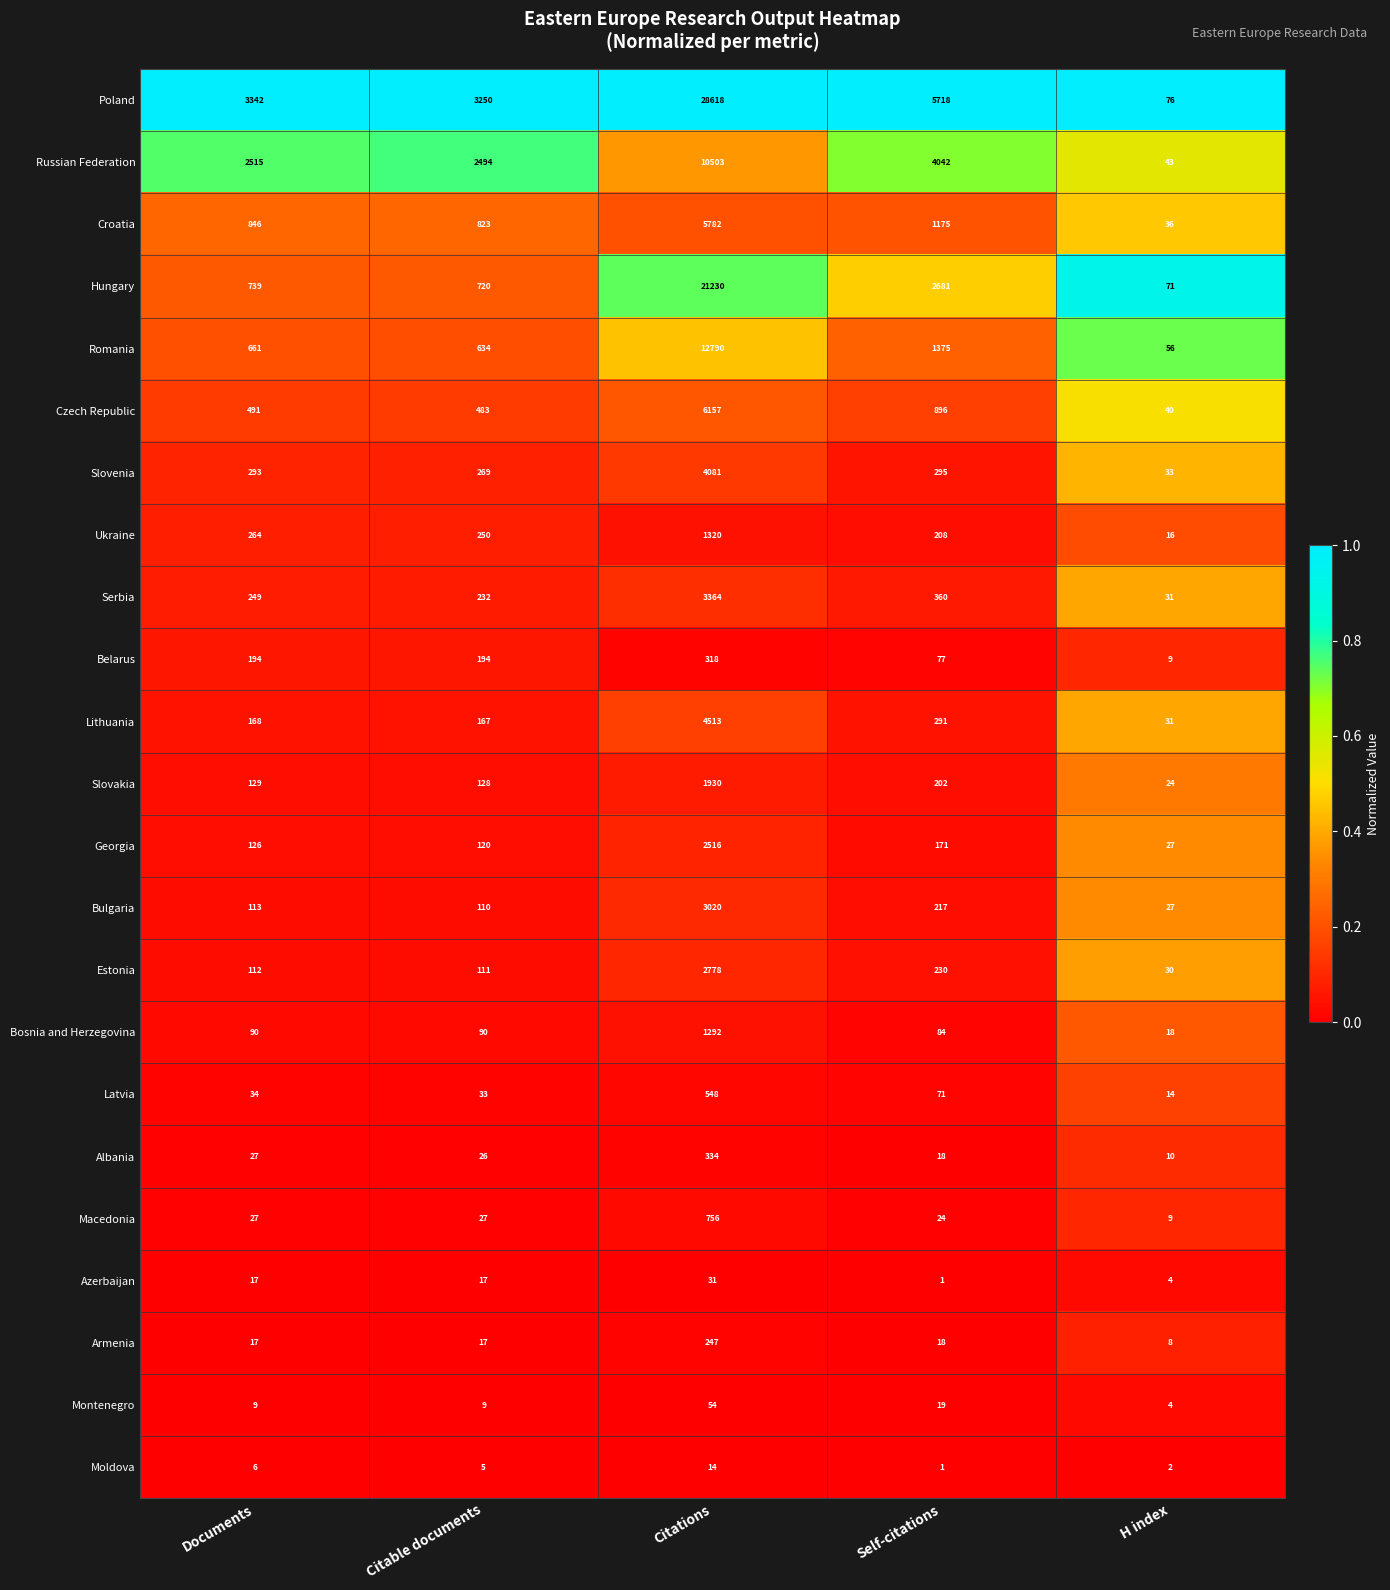

True or false: Lithuania has a value of 168 at Documents.

True